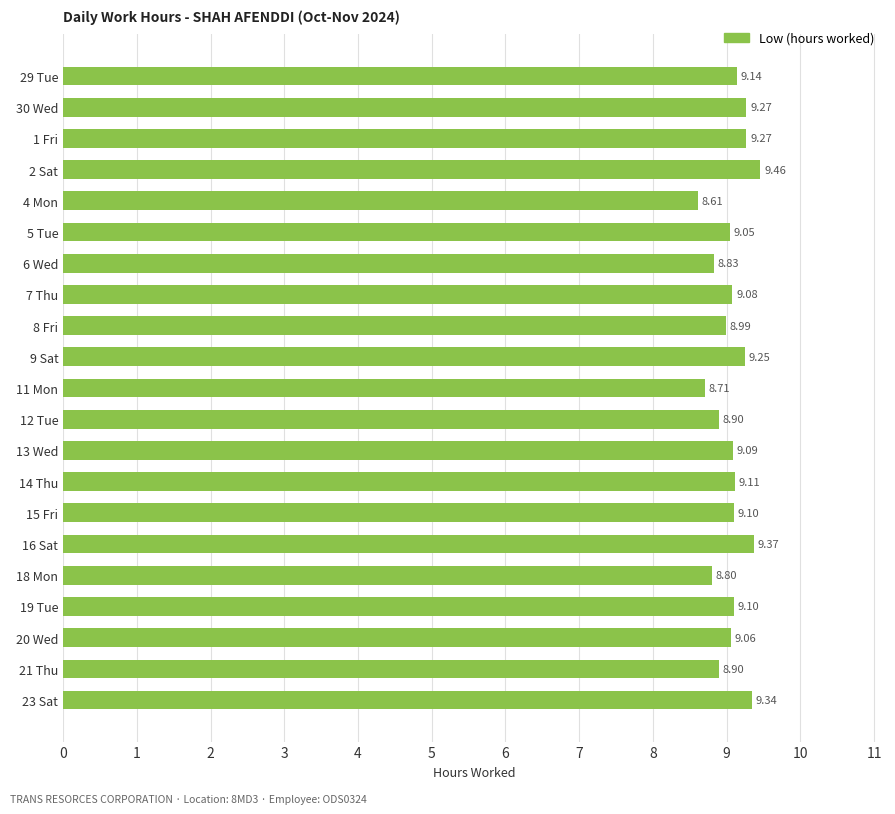

What is the sum of the values at 16 Sat and 8 Fri?

18.4